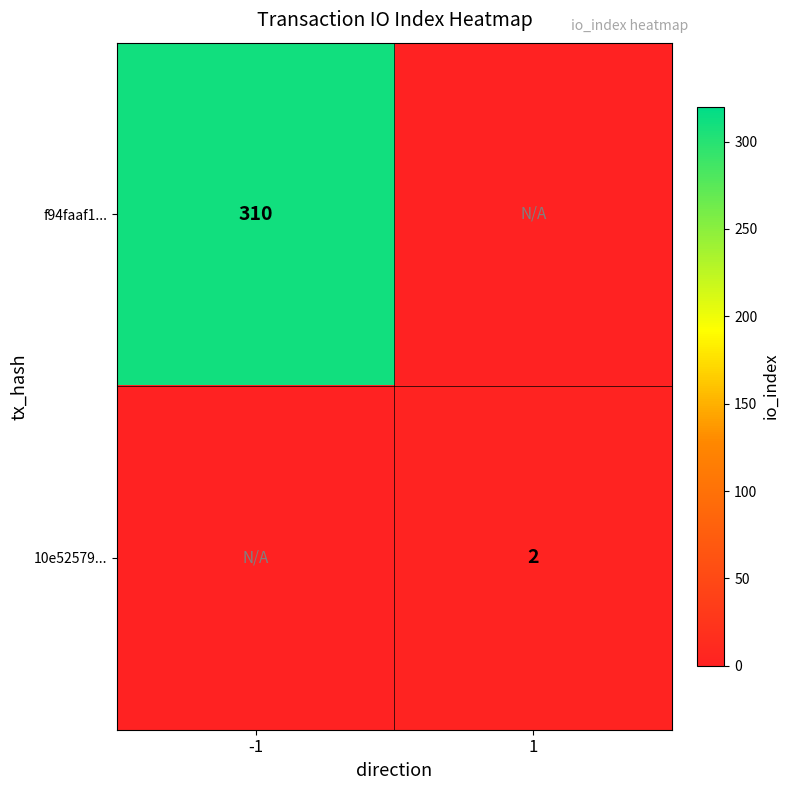

Is the value of 10e52579... at 1 greater than the value of f94faaf1... at -1?

No